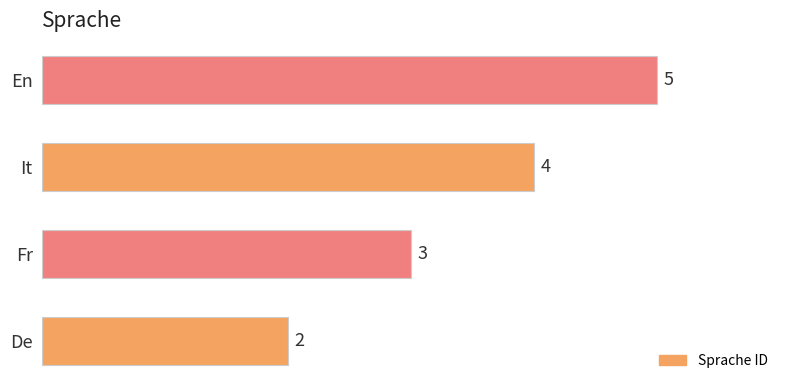

Is it true that the value at En is 5?

True